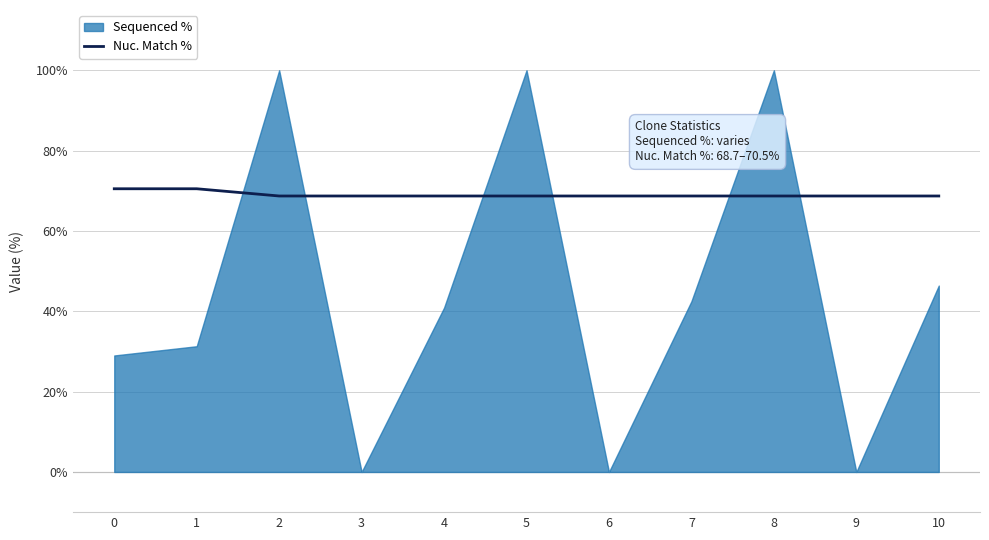

How many categories are shown in the chart?

11